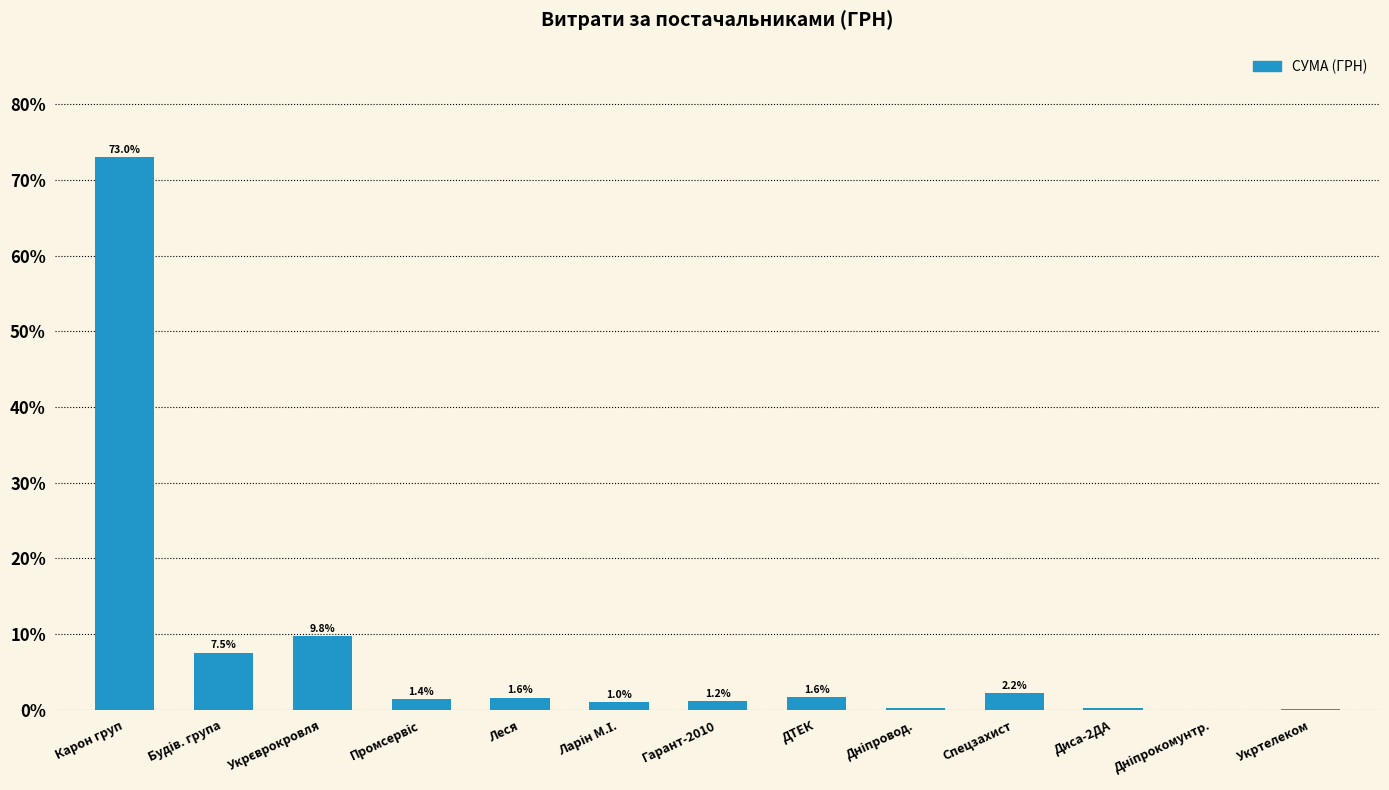

What value does the data have at Карон груп?

73.0